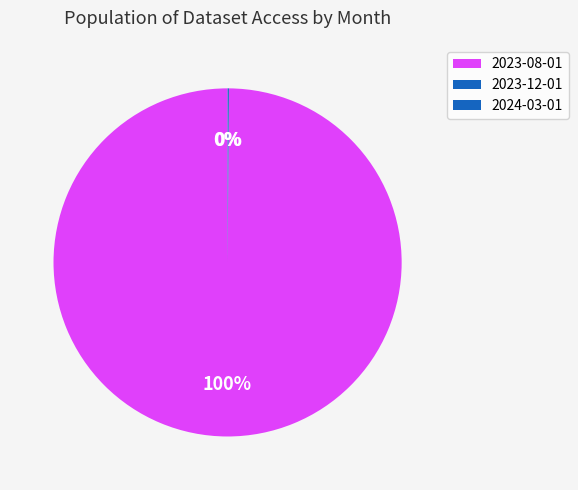

Which category accounts for the majority?

2023-08-01